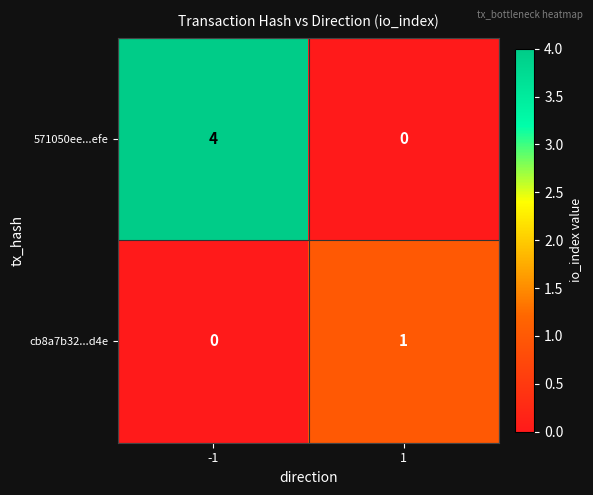

What is the total value across all series at 1?

1